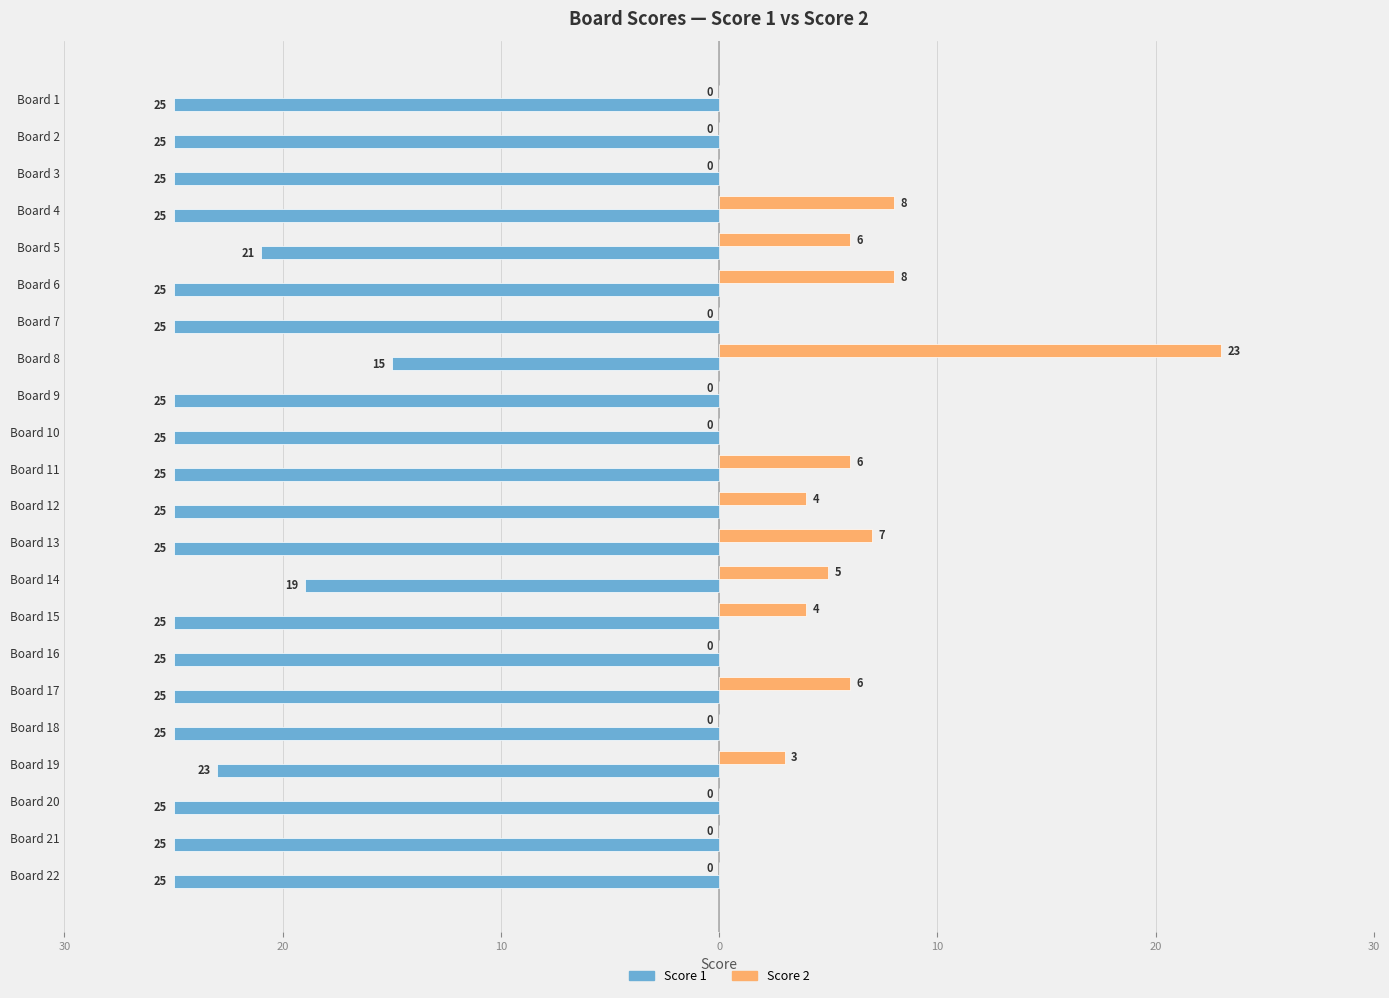

Which series has the largest range (max minus min)?

Score 2